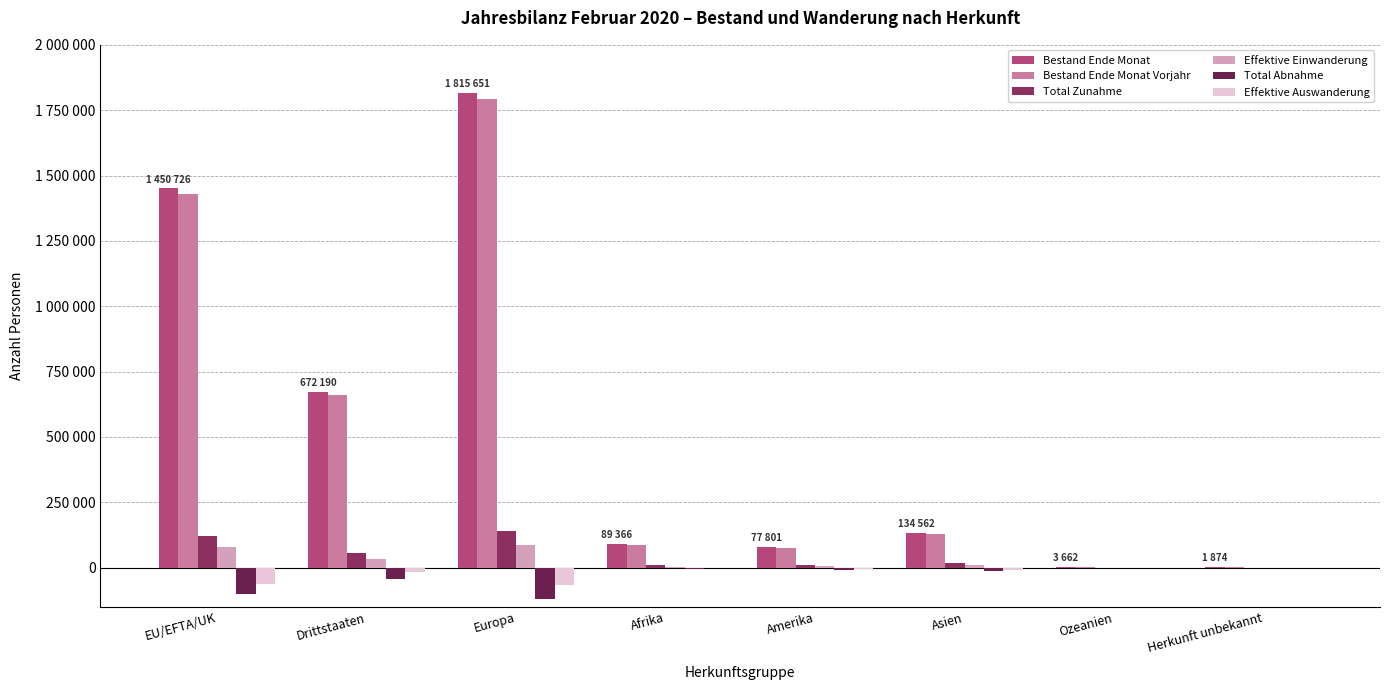

At how many categories does at least one series exceed 860403?

2